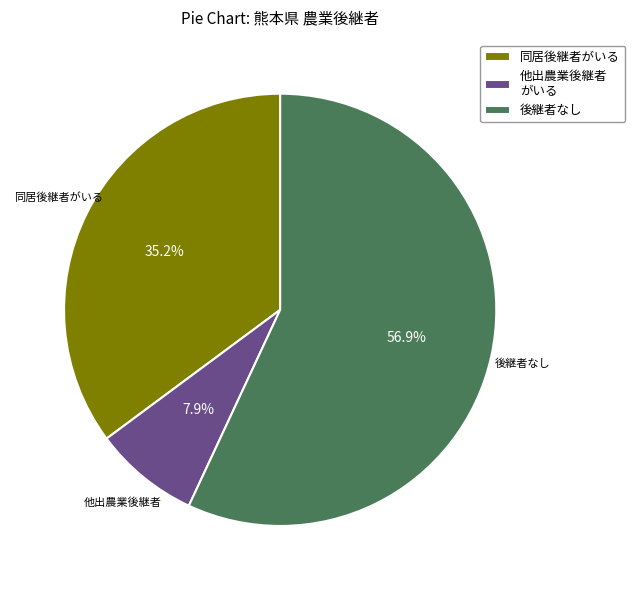

Count the number of slices in the pie.

3